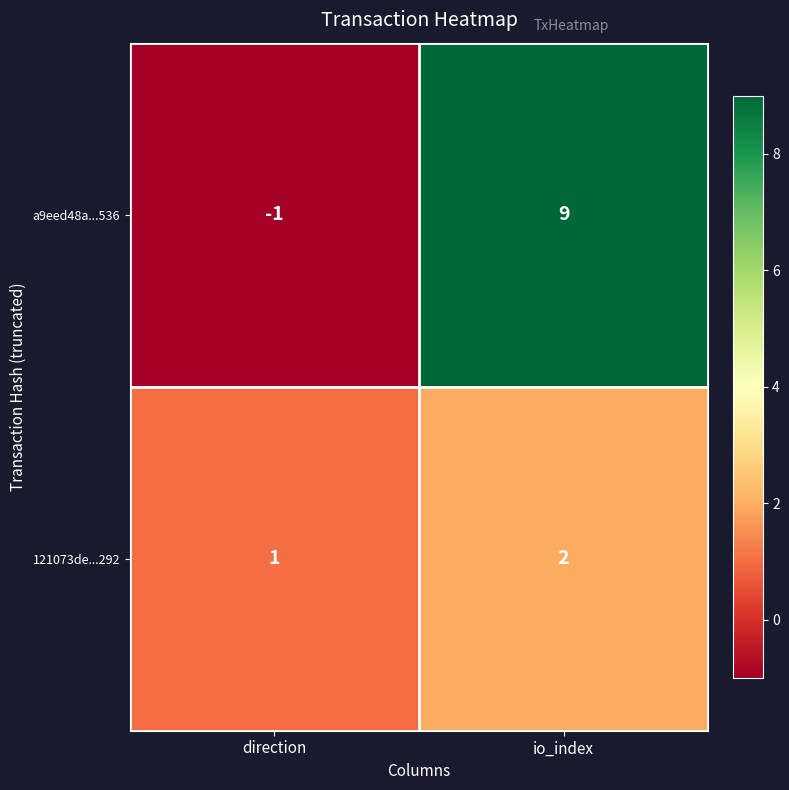

Reading left to right, transcribe all the data shown in this chart.

a9eed48a...536: direction=-1	io_index=9
121073de...292: direction=1	io_index=2